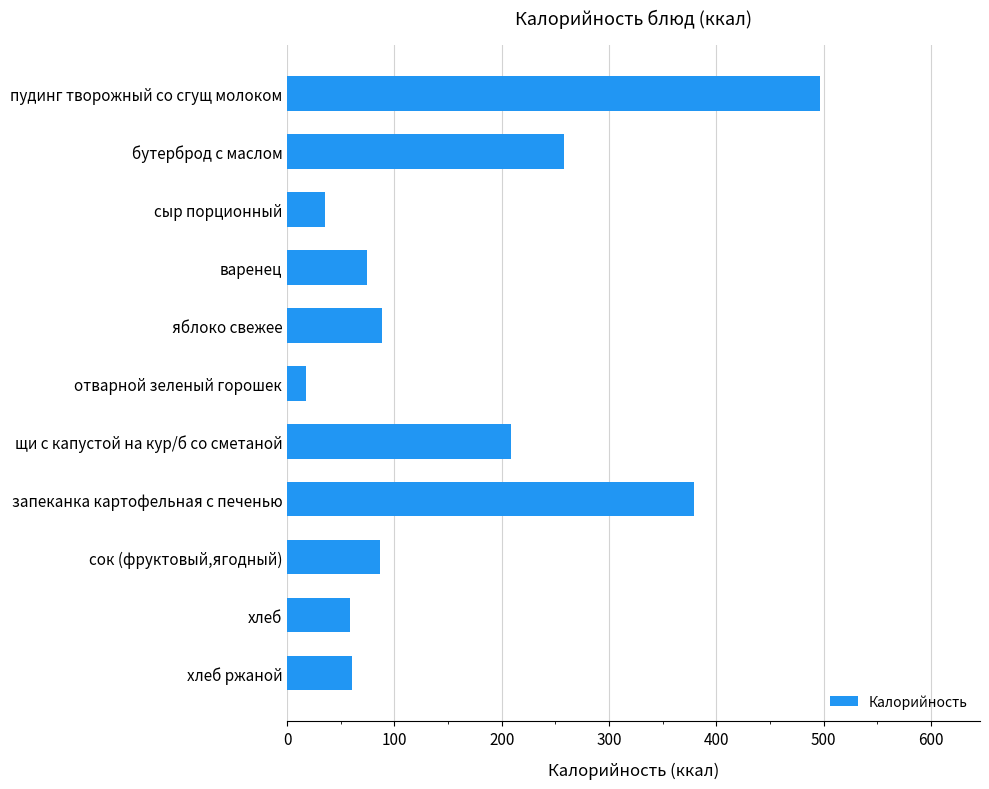

How many values are below 86?

5